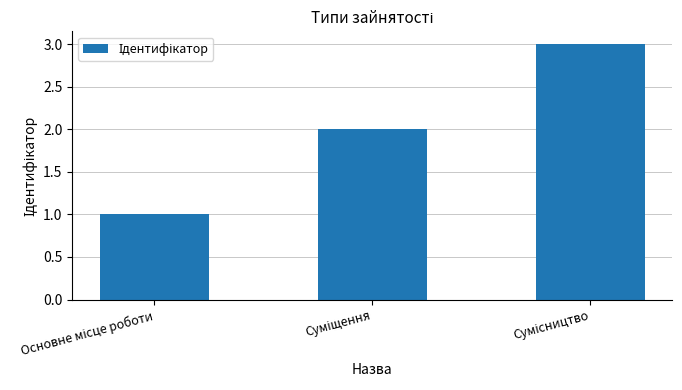

Reading left to right, extract all data points from this chart.

1	2	3